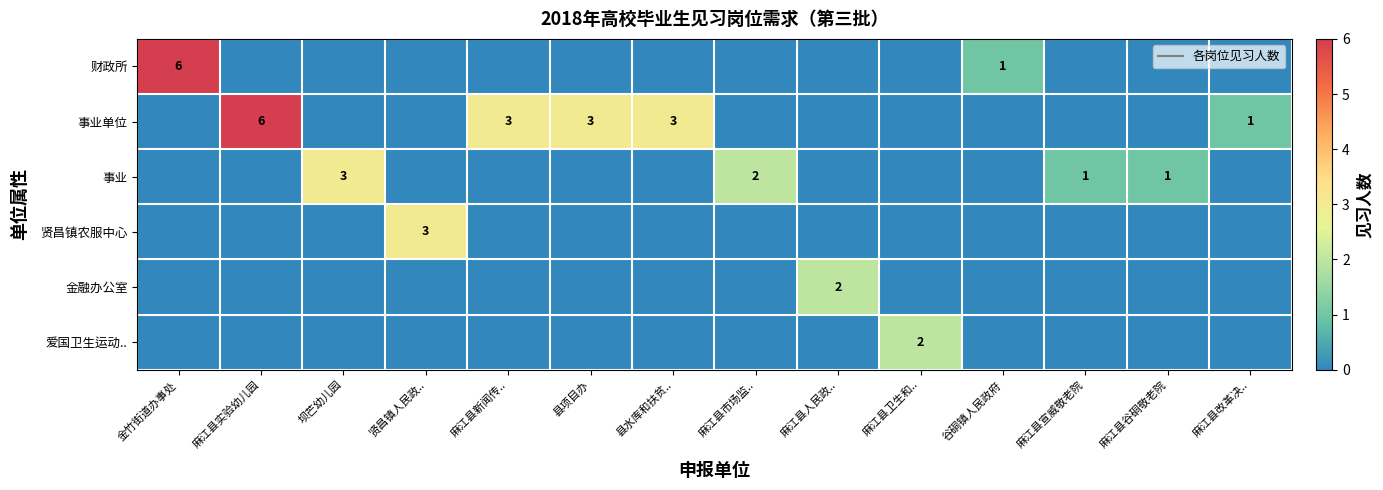

True or false: 财政所 has a value of -2 at 麻江县改革决...

False